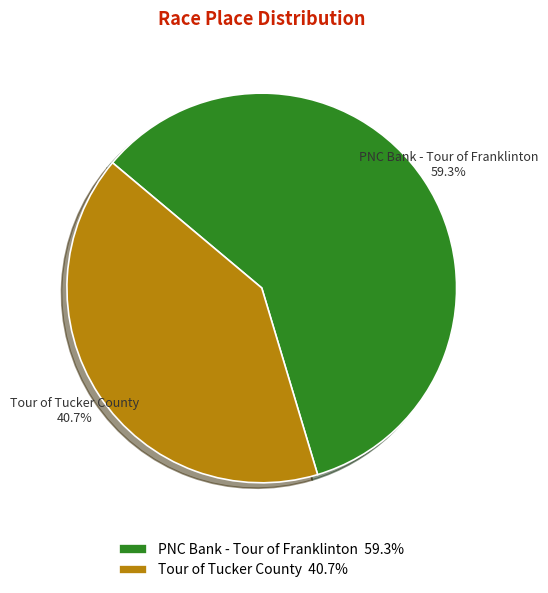

To the nearest percent, what is the combined percentage of Tour of Tucker County and PNC Bank - Tour of Franklinton?

100%